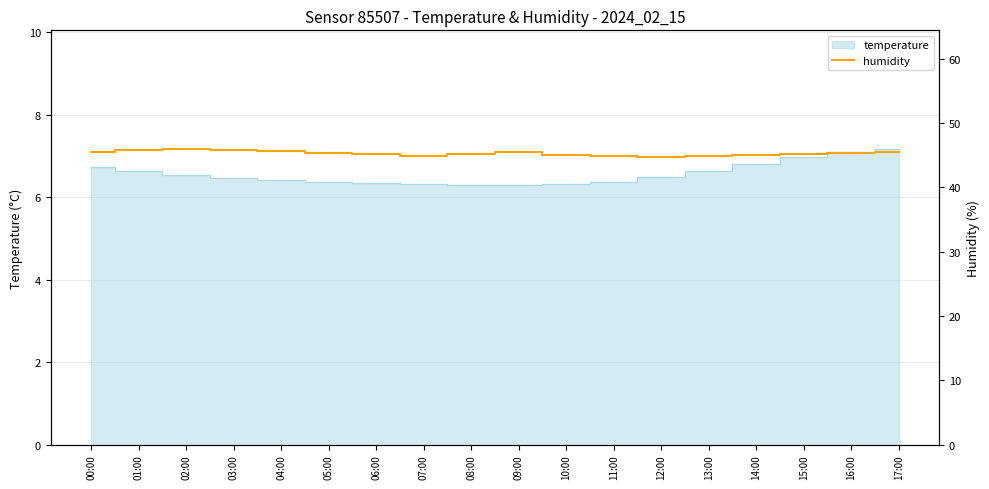

Where is the first local minimum?

07:00